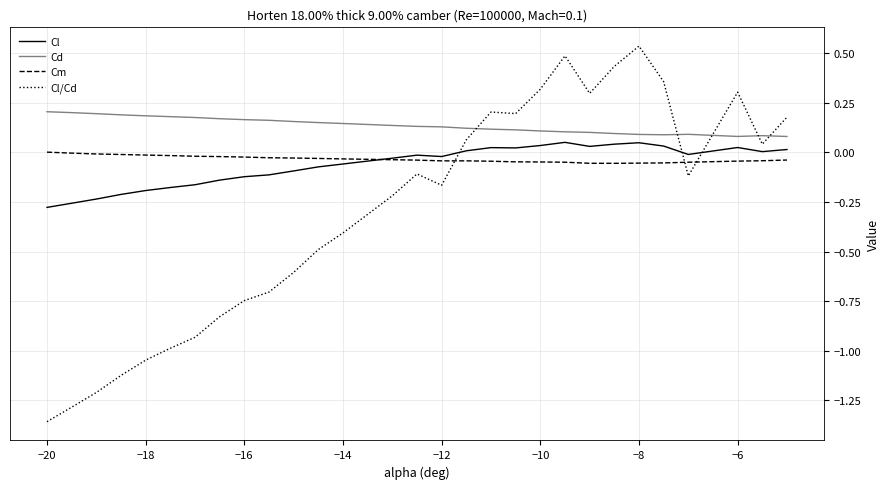

After their last crossing, which series has the higher values: Cd or Cl/Cd?

Cl/Cd